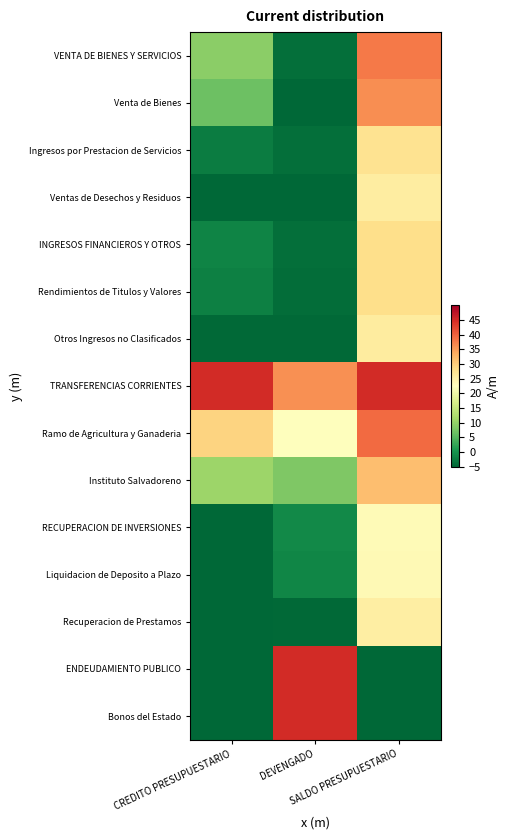

Between DEVENGADO and CREDITO PRESUPUESTARIO, which is larger?

CREDITO PRESUPUESTARIO